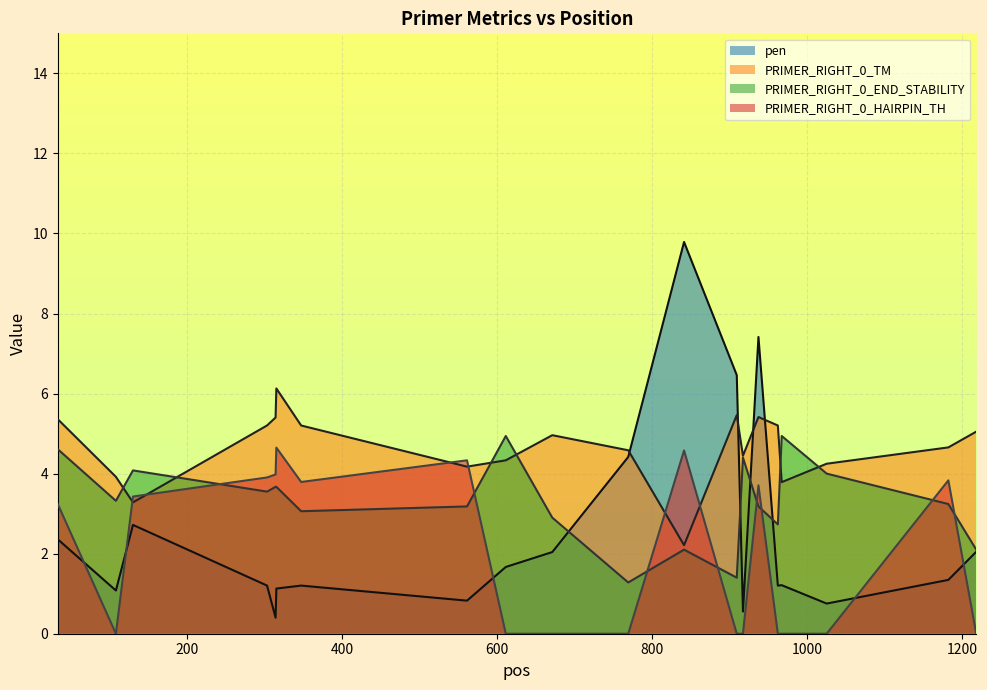

The PRIMER_RIGHT_0_END_STABILITY series shows 3.5 at 303. True or false?

True